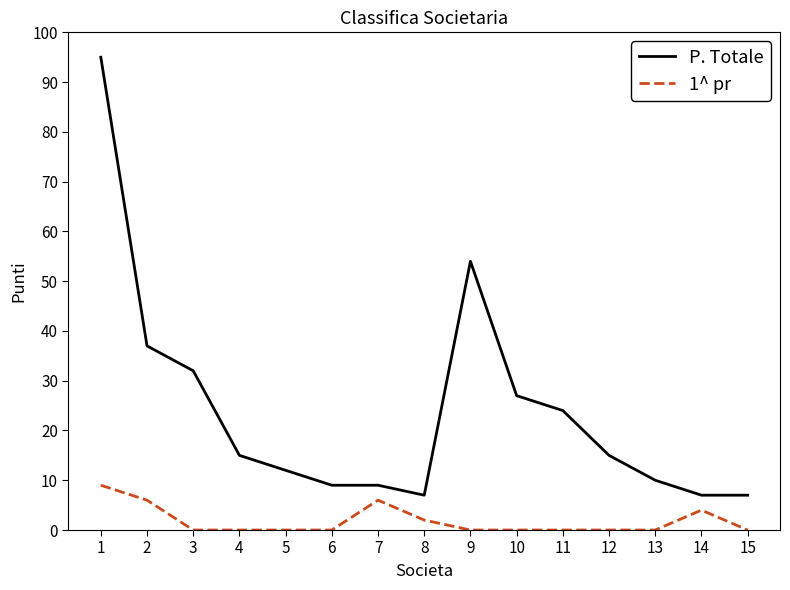

Does the chart have visible grid lines?

No